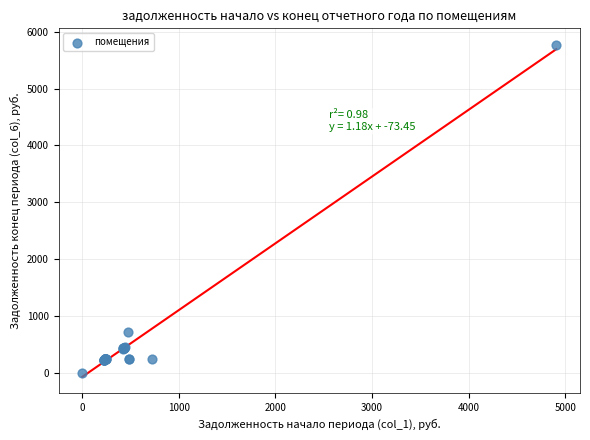

What Y value in the scatter plot is closest to 2885?

712.6